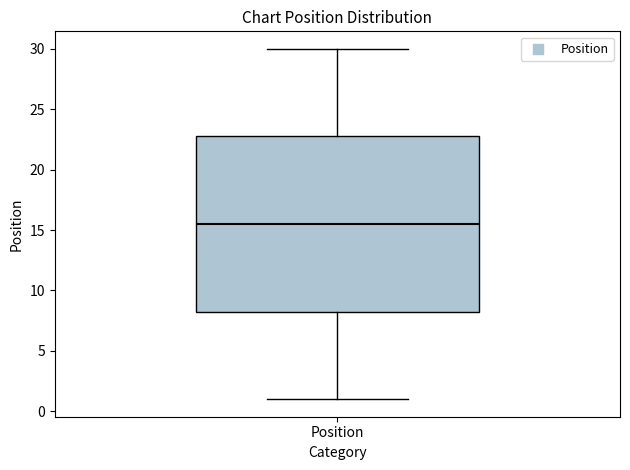

Where is the lower edge of the box for Position on the y-axis? The values are not printed on the chart, so give them approximately, as read against the axis.

8.5